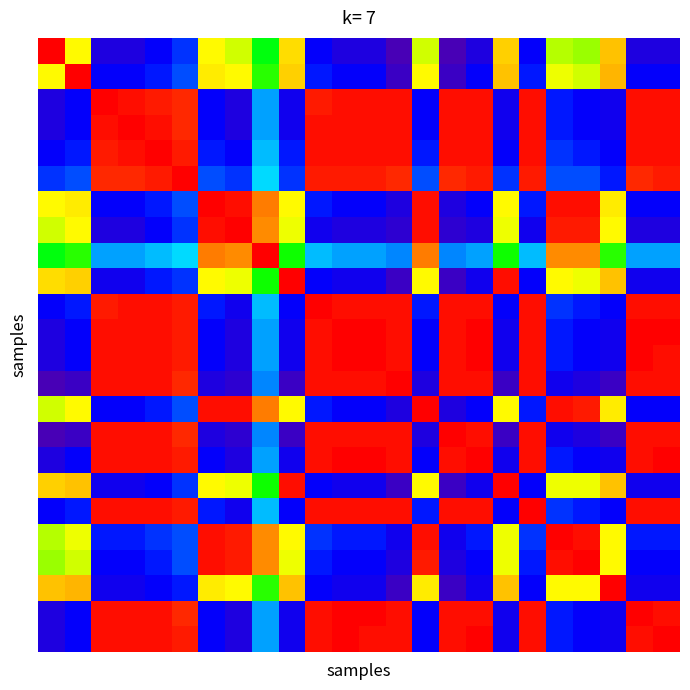

Which category has the lowest value across all series?

13